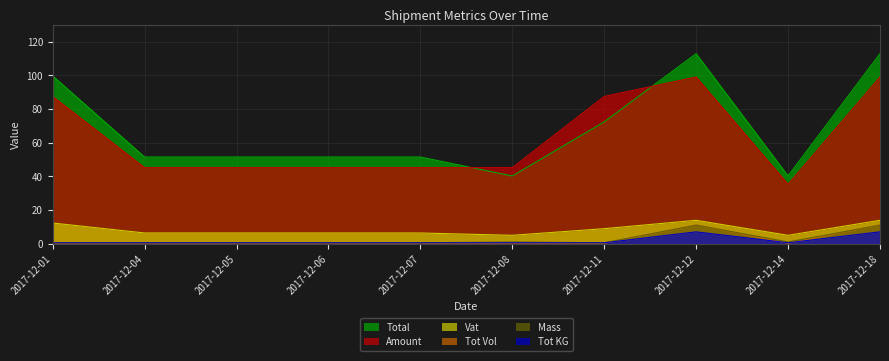

True or false: Total and Tot KG intersect in this chart.

False